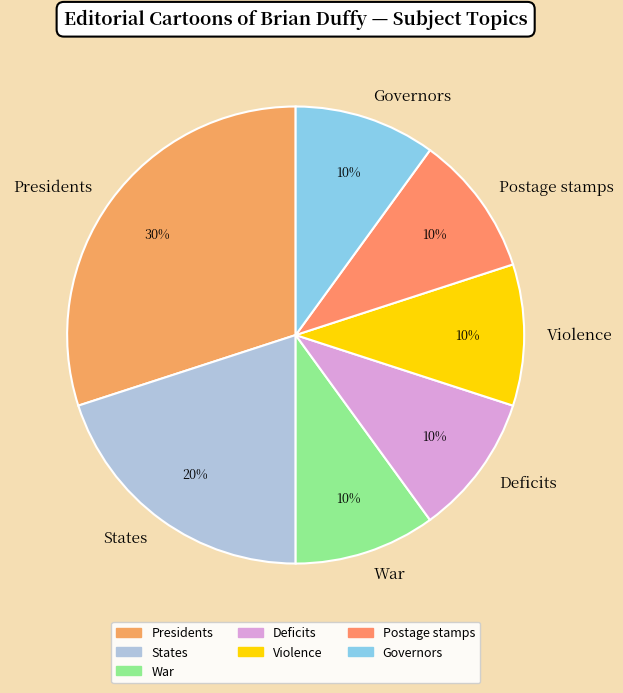

Is the sum of War and Deficits greater than half?

No